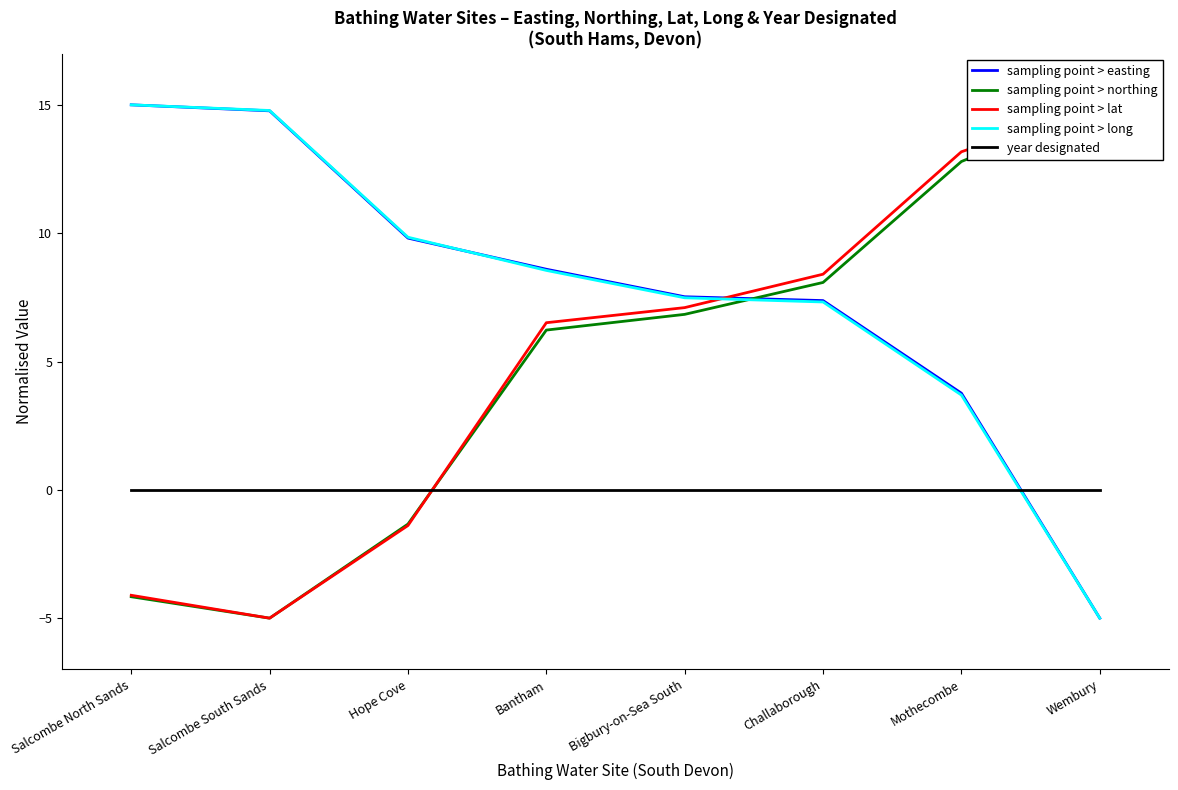

At which label does sampling point > long first exceed 8?

Salcombe North Sands